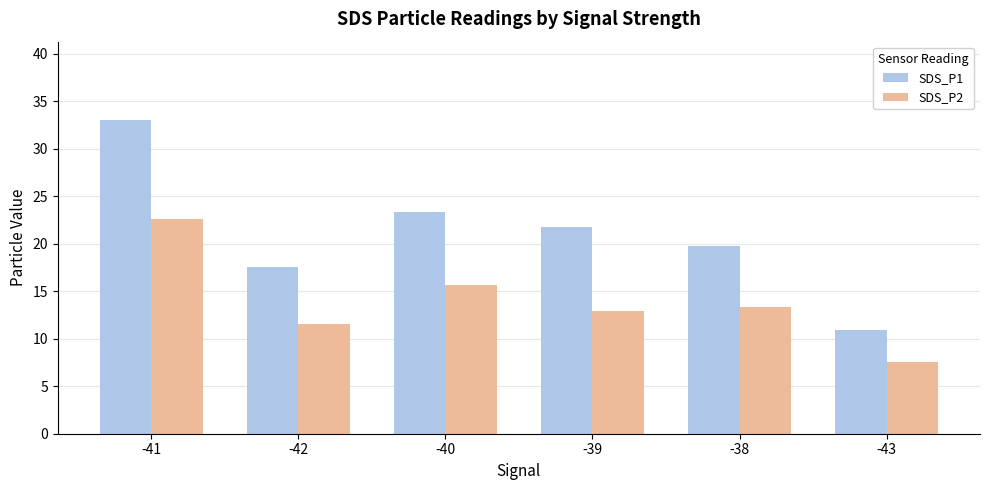

Which series has the widest spread of values?

SDS_P1